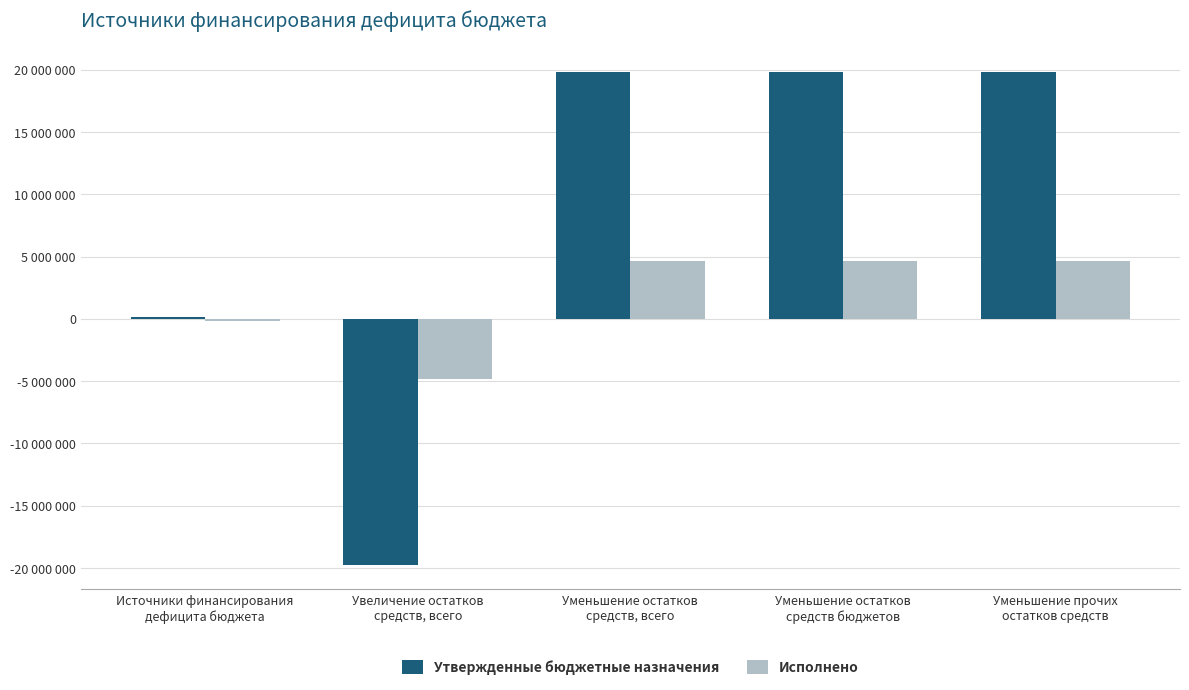

Rank the series at Уменьшение остатков
средств, всего from highest to lowest value.

Утвержденные бюджетные назначения, Исполнено